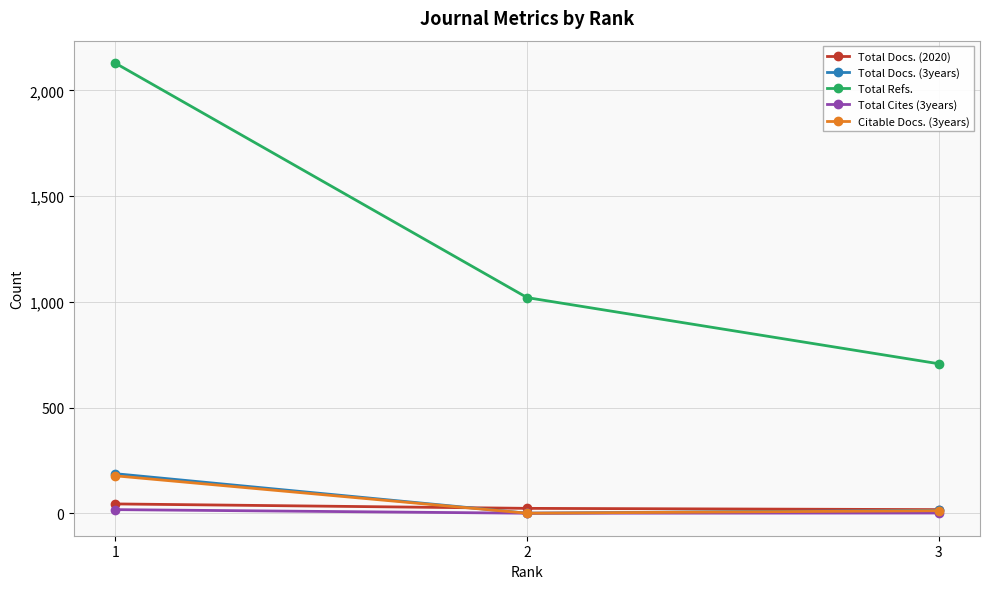

Which series has the largest range (max minus min)?

Total Refs.